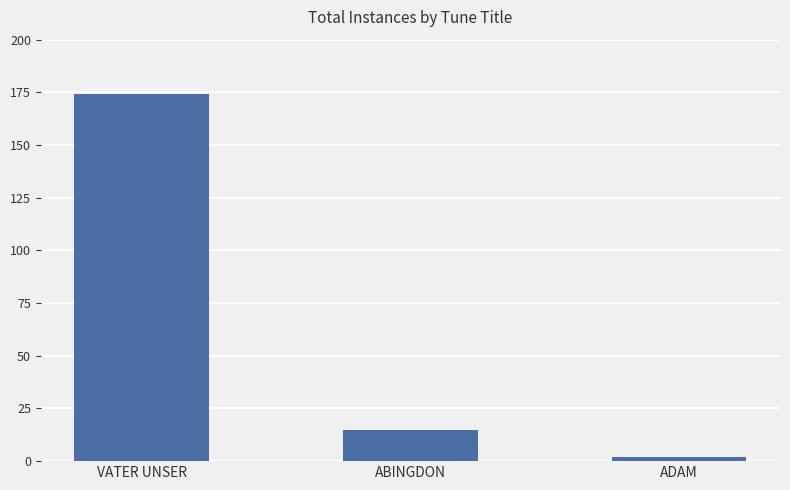

Where is the data nearest to the value 88?

ABINGDON